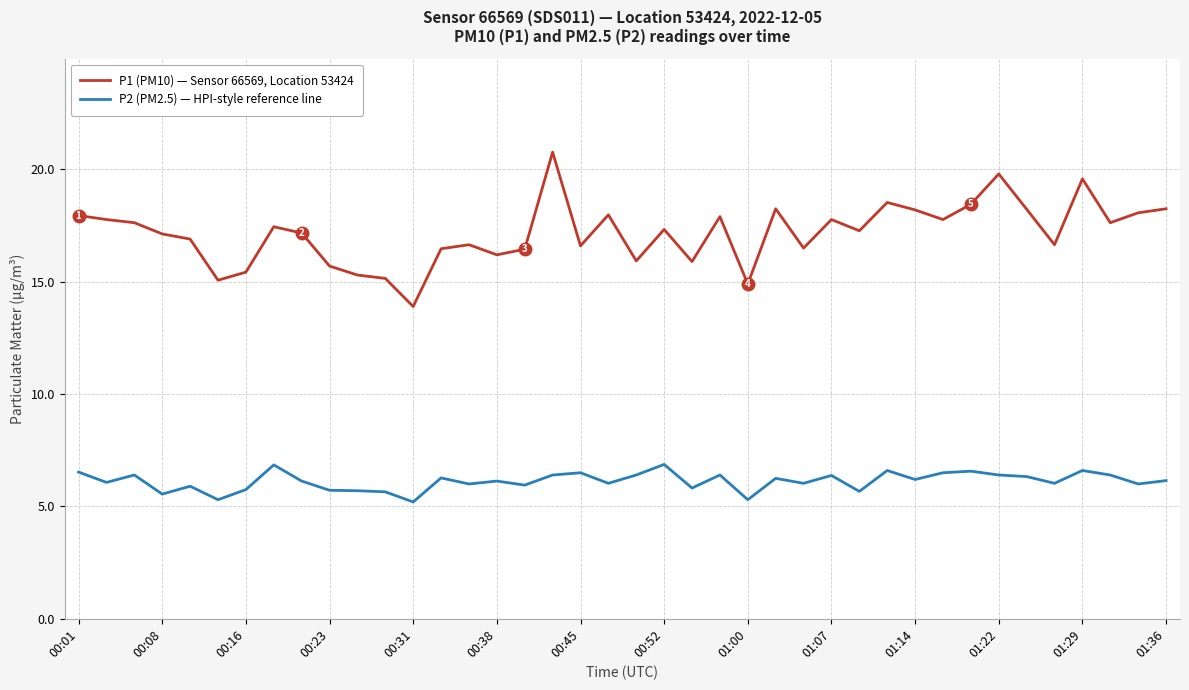

Which series has the widest spread of values?

P1 (PM10) — Sensor 66569, Location 53424